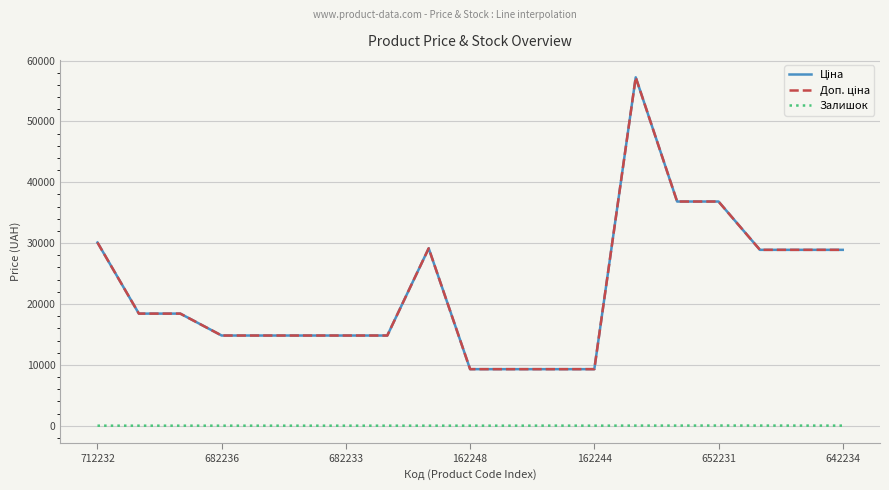

What is the difference between the maximum and minimum values in the Доп. ціна series?

47967.5